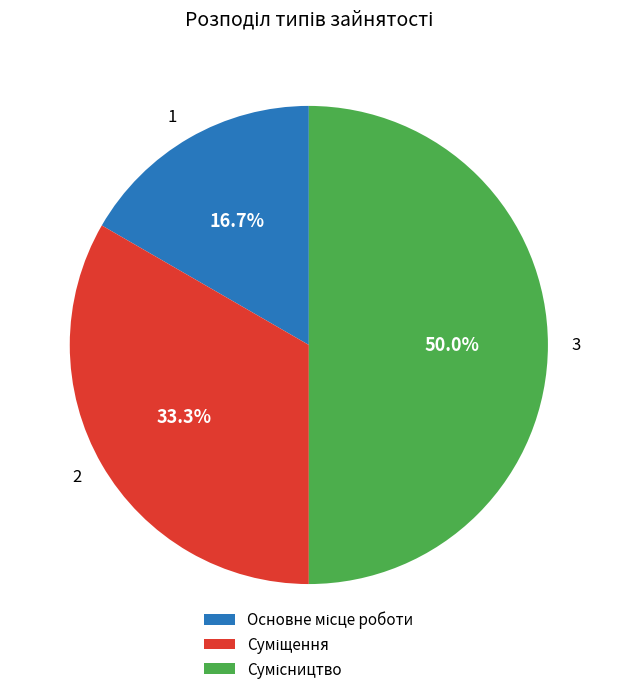

What is the ratio of the value at 1 to the value at 3?

0.3